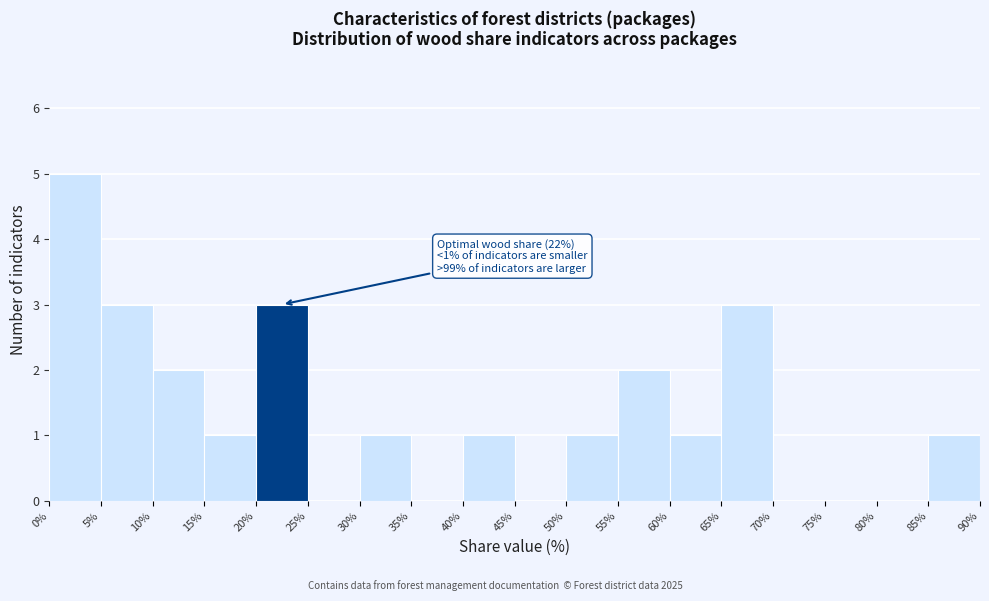

Which range on the x-axis has the tallest bar?

0% to 5%